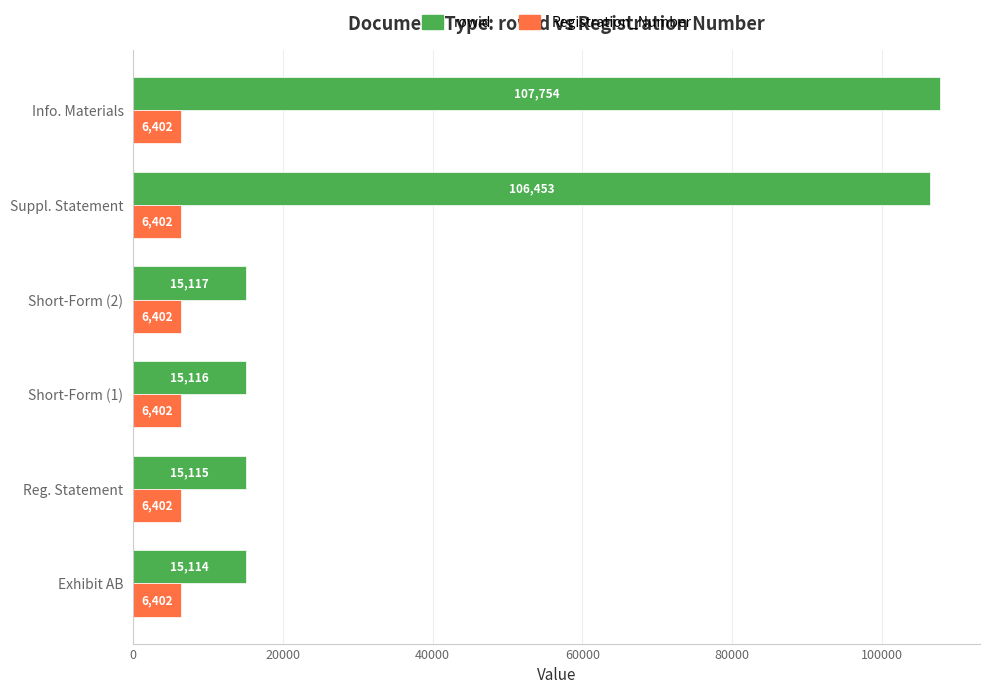

Between Reg. Statement and Short-Form (2), which series saw the biggest shift?

rowid